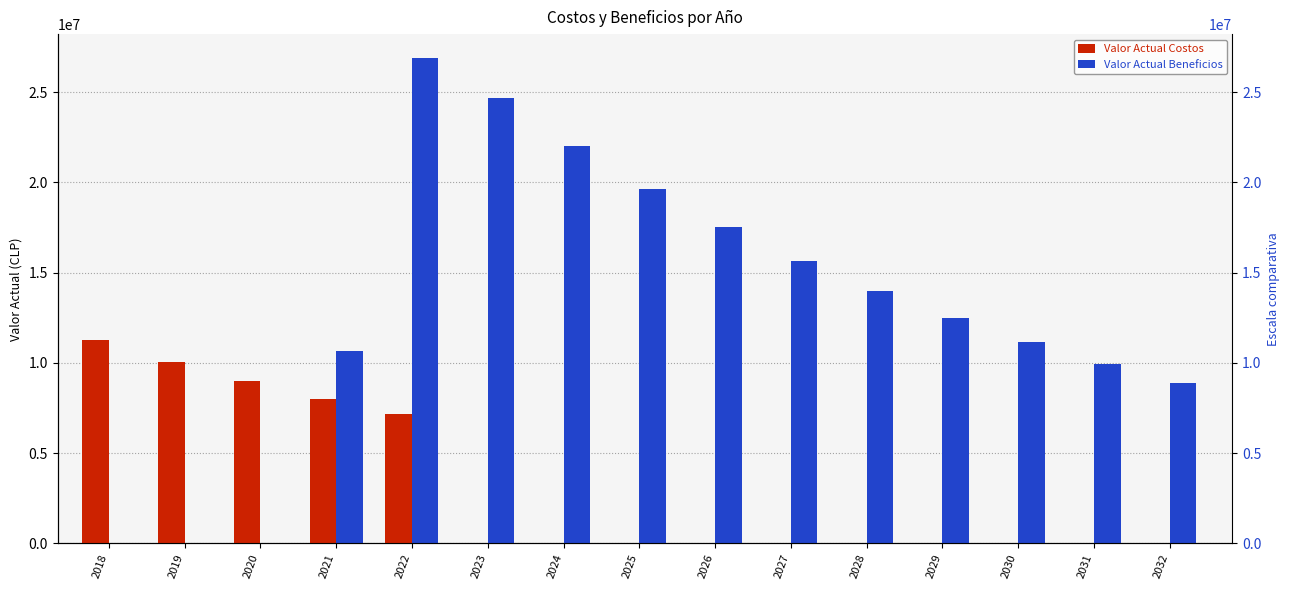

What is the maximum value shown in the chart?

26871410.4